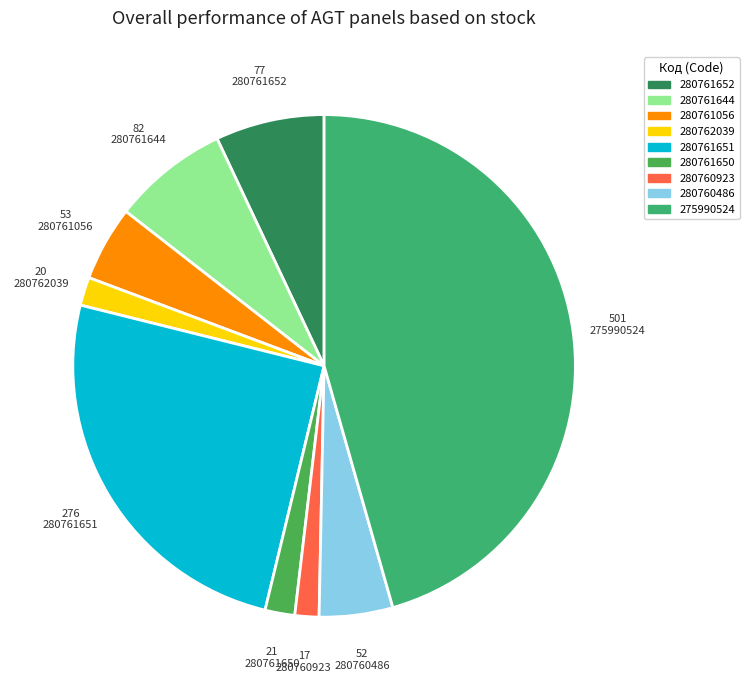

Count the number of slices in the pie.

9